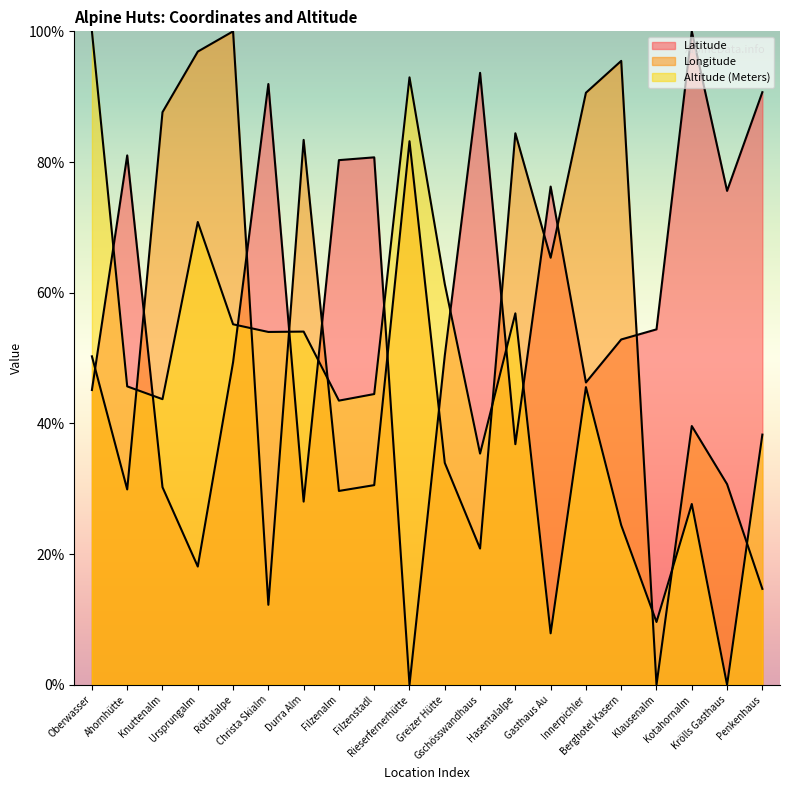

How many lines are shown in the chart?

3